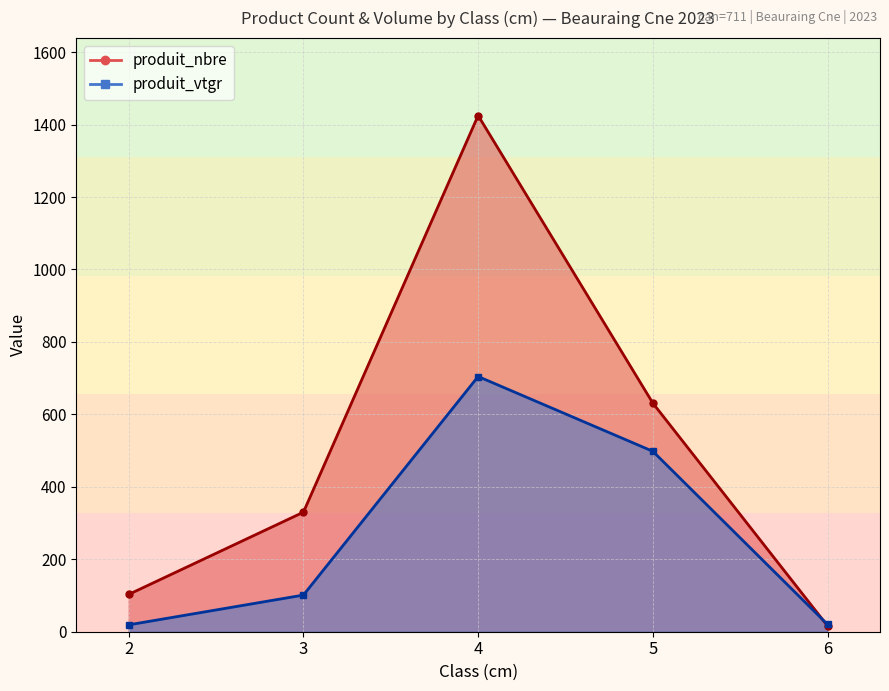

The produit_vtgr series shows 0.5 at 6. True or false?

False